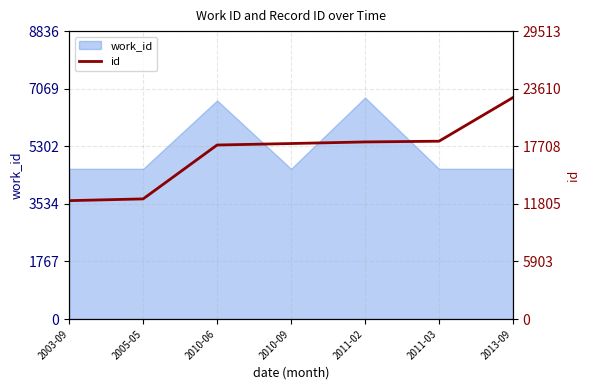

List the labels in order of value, smallest first.

2003-09, 2005-05, 2010-06, 2010-09, 2011-02, 2011-03, 2013-09